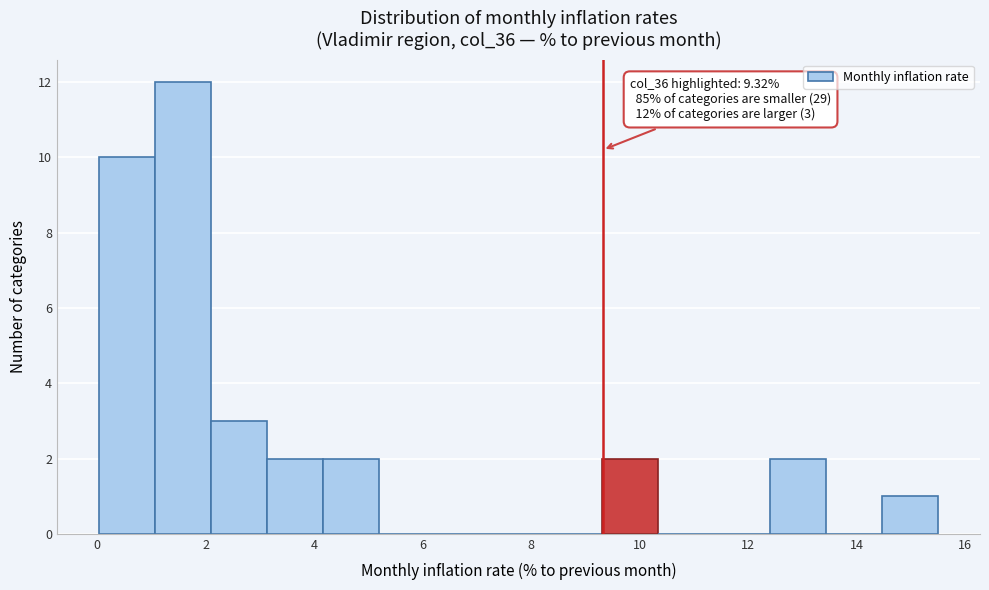

Over which range of the x-axis is the bar tallest?

1.0 to 2.0